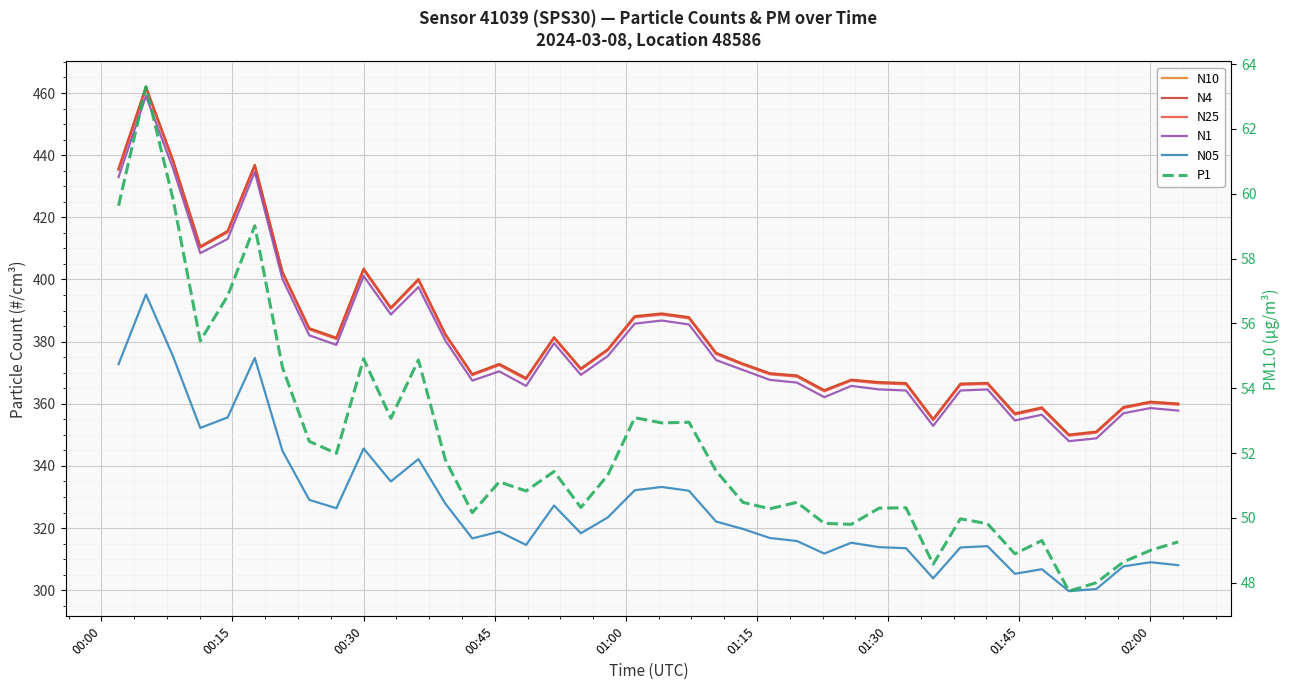

Is this an area chart (filled region under the line)?

No